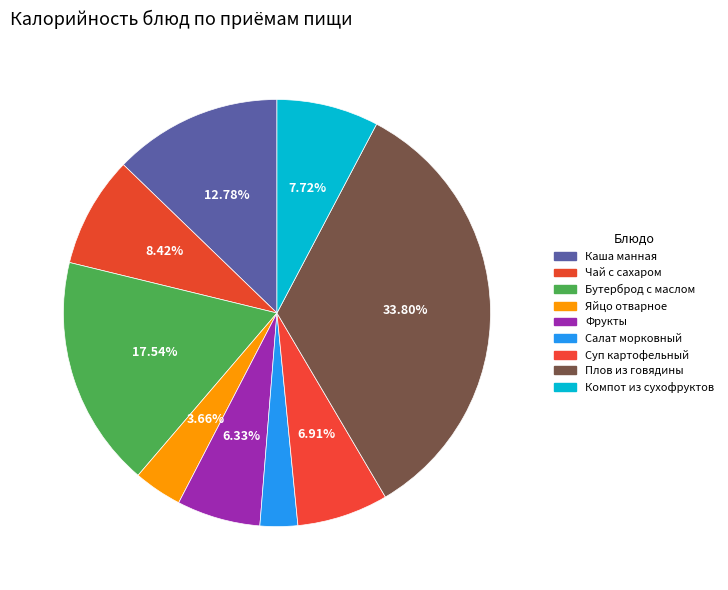

What is the total percentage of Суп картофельный and Фрукты?

13.2%